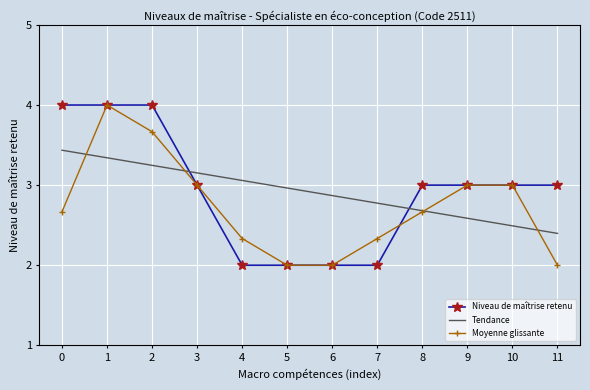

True or false: Moyenne glissante has a value of 0.5 at 11.

False